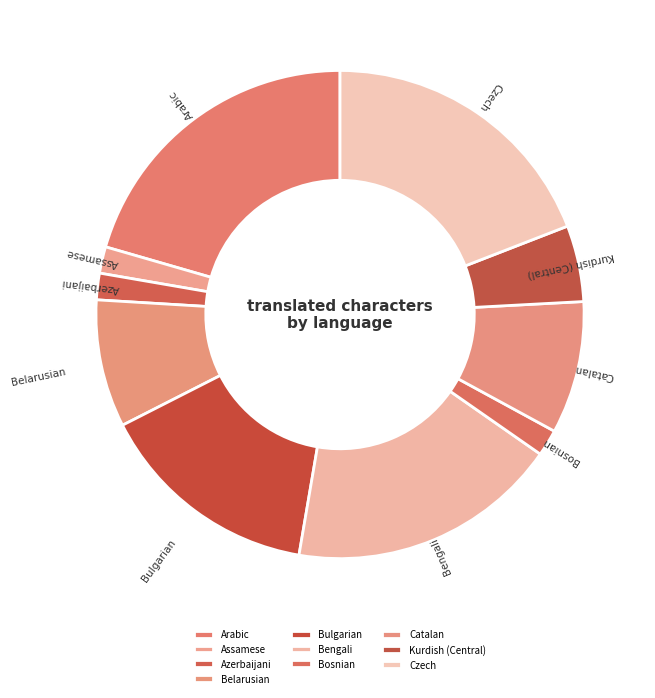

Is Bulgarian the majority of the pie?

No